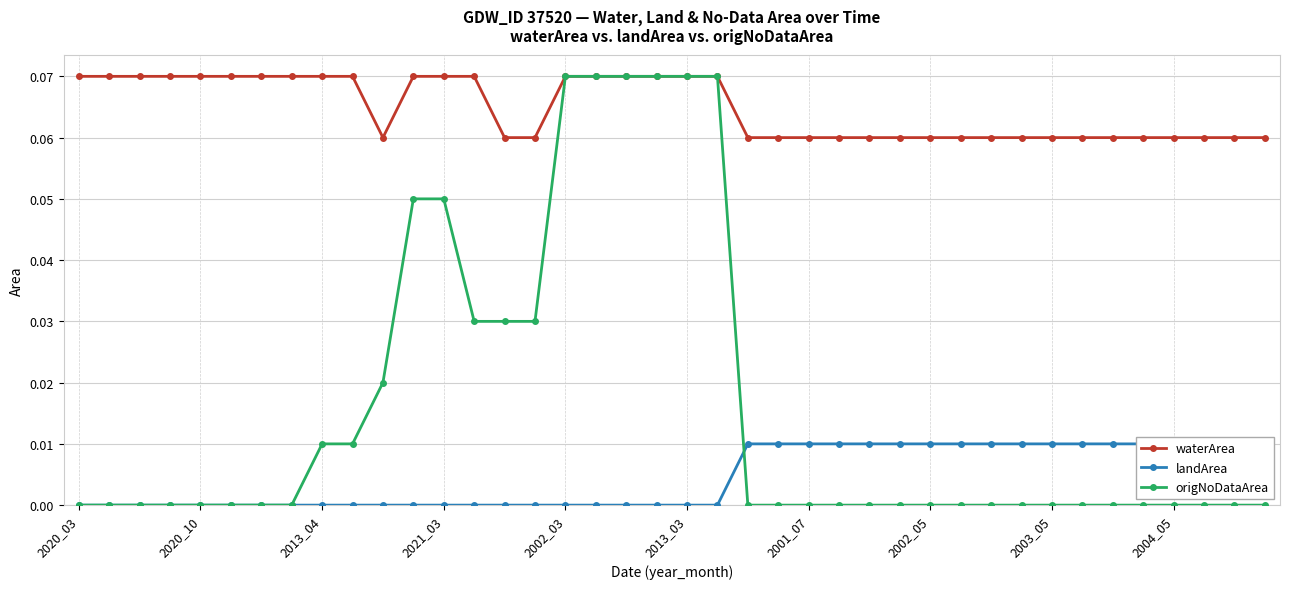

The value of origNoDataArea at 2013_03 is 0.0. True or false?

False